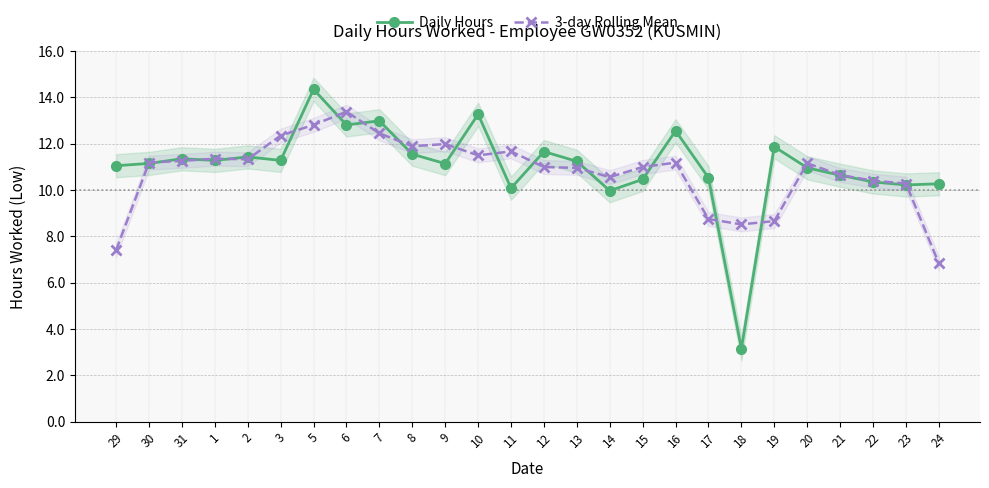

Where is the first local maximum for Daily Hours?

31